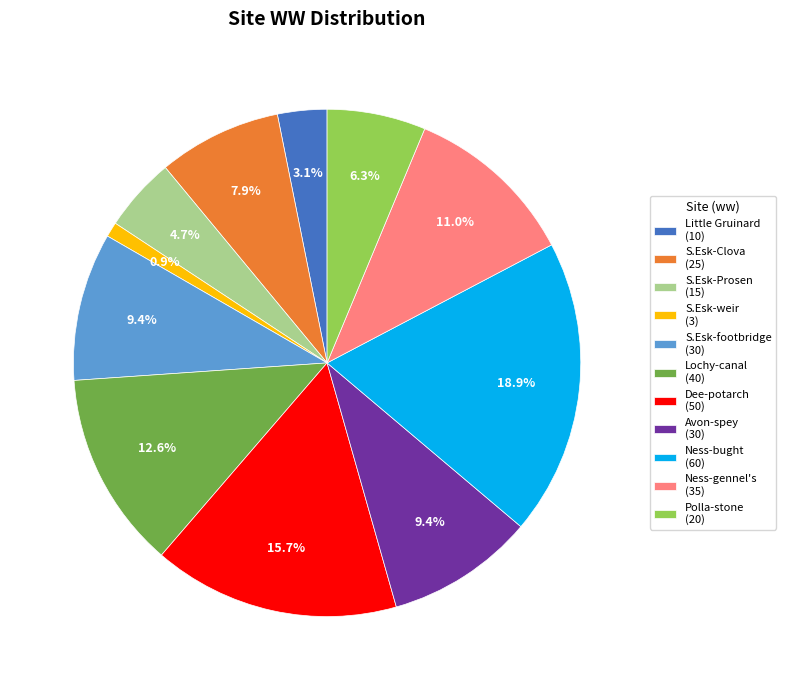

Do S.Esk-Clova (25) and Dee-potarch (50) together represent more than half of the pie?

No